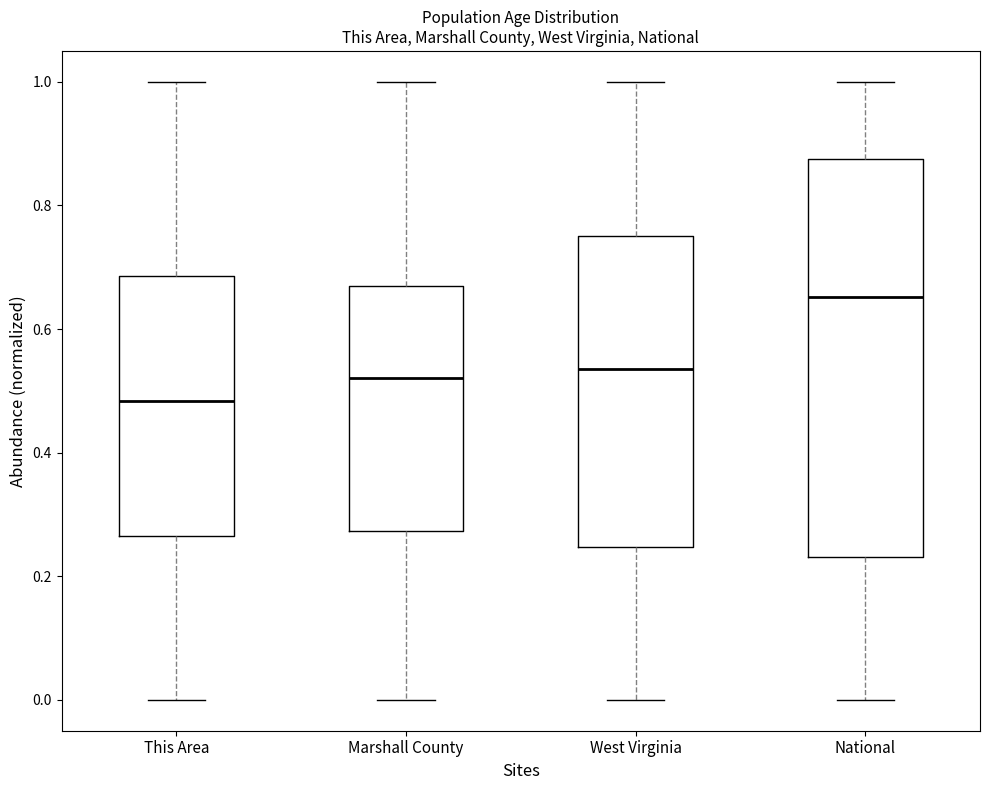

Where does the upper whisker of the box for This Area end on the y-axis? The values are not printed on the chart, so give them approximately, as read against the axis.

1.00